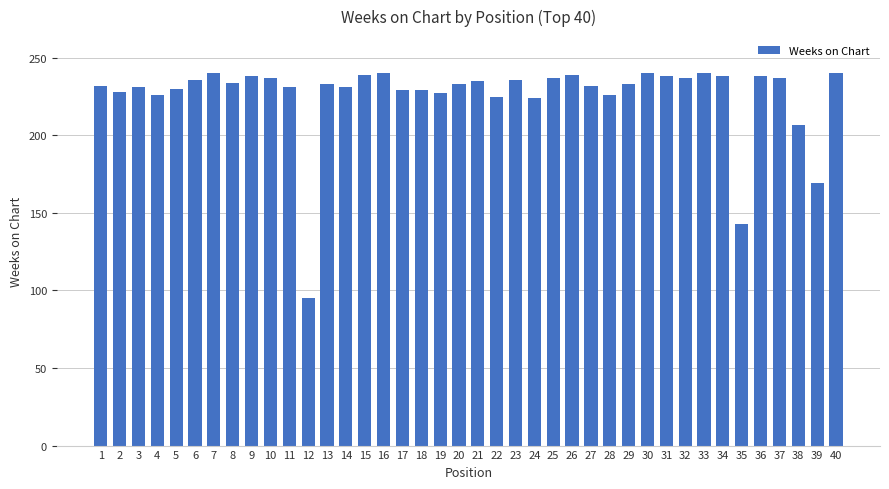

What is the change in value from 1 to 17?

-3